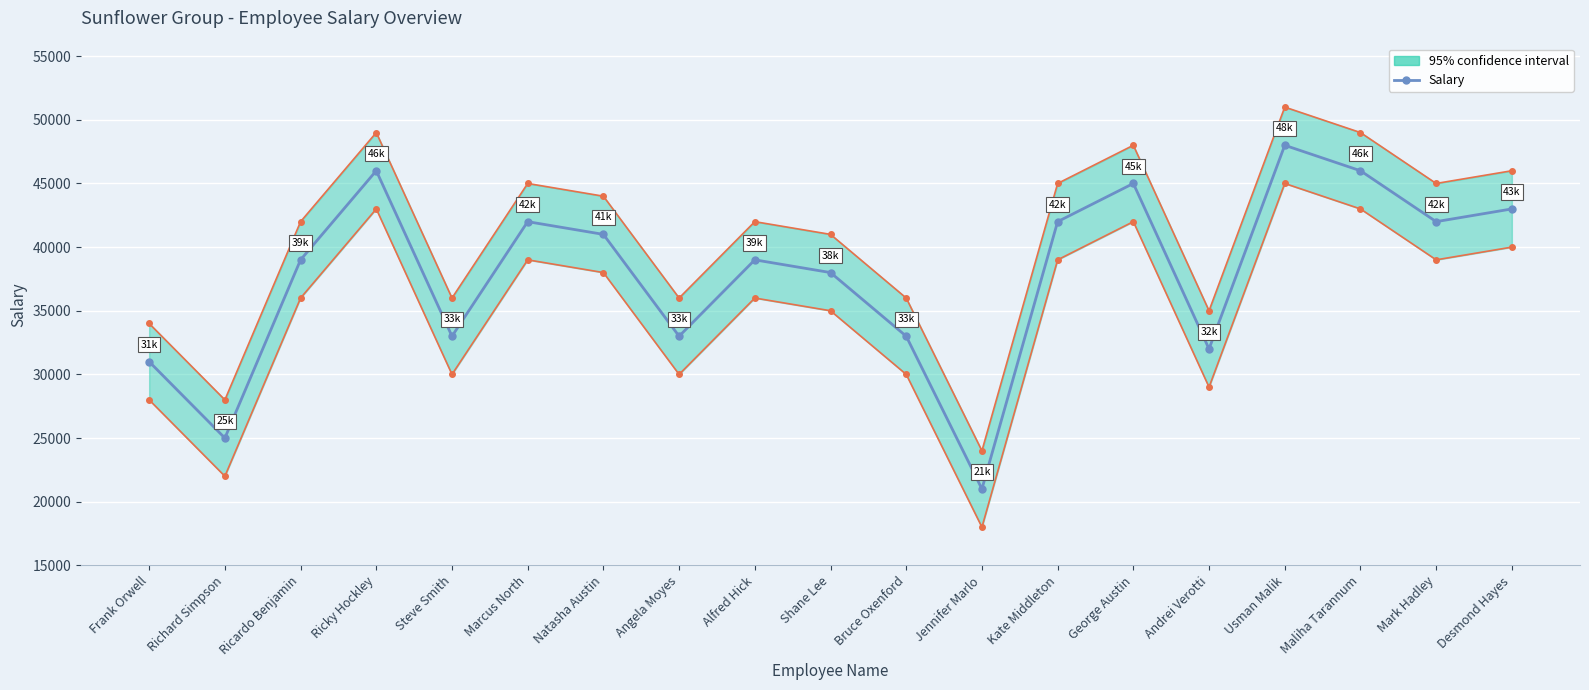

What position from the right is Mark Hadley?

2